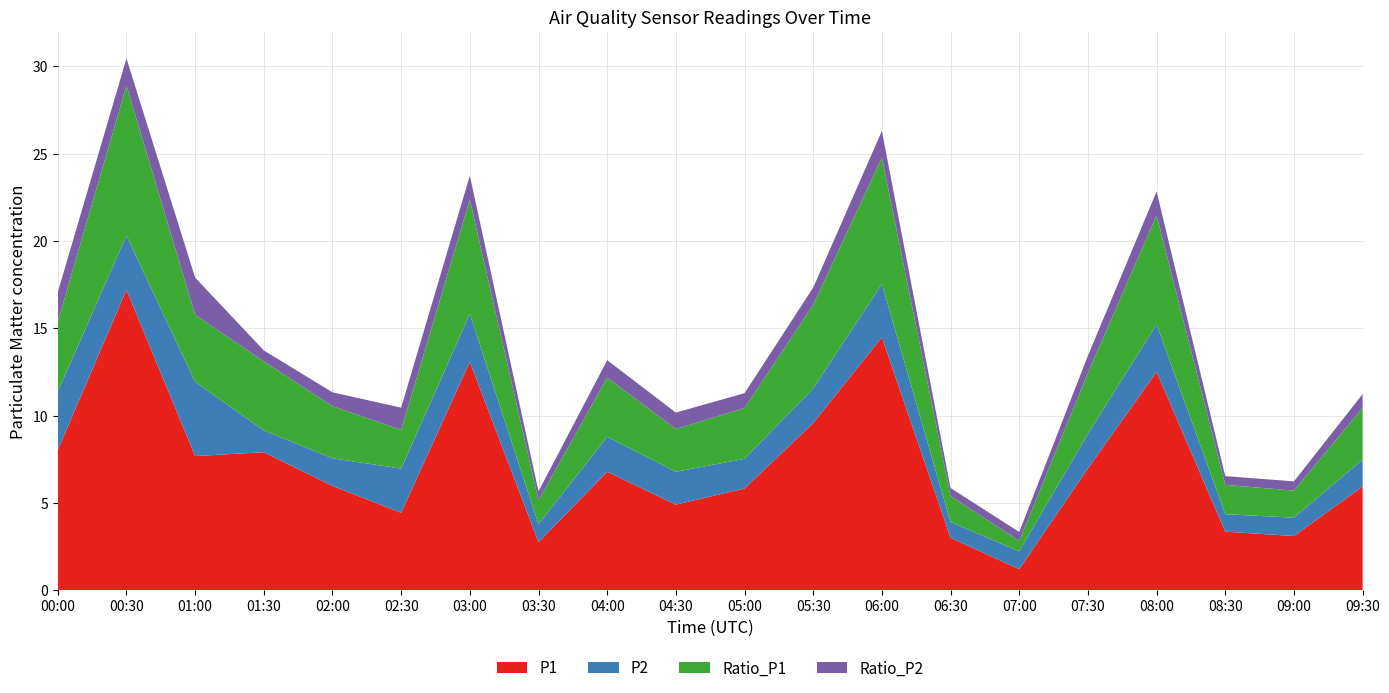

Reading left to right, extract all data points from this chart.

P1: 8.0	17.2	7.7	7.9	6.0	4.4	13.1	2.8	6.8	4.9	5.8	9.6	14.5	3.0	1.2	7.0	12.5	3.4	3.1	5.9
P2: 3.4	3.1	4.2	1.2	1.6	2.5	2.8	1.0	2.0	1.9	1.7	2.0	3.0	0.9	1.0	2.0	2.7	1.0	1.1	1.6
Ratio_P1: 4.0	8.6	3.8	4.0	3.0	2.2	6.5	1.4	3.4	2.5	2.9	4.8	7.2	1.5	0.6	3.5	6.2	1.7	1.6	3.0
Ratio_P2: 1.7	1.6	2.1	0.6	0.8	1.3	1.4	0.5	1.0	0.9	0.8	1.0	1.5	0.5	0.5	1.0	1.4	0.5	0.5	0.8